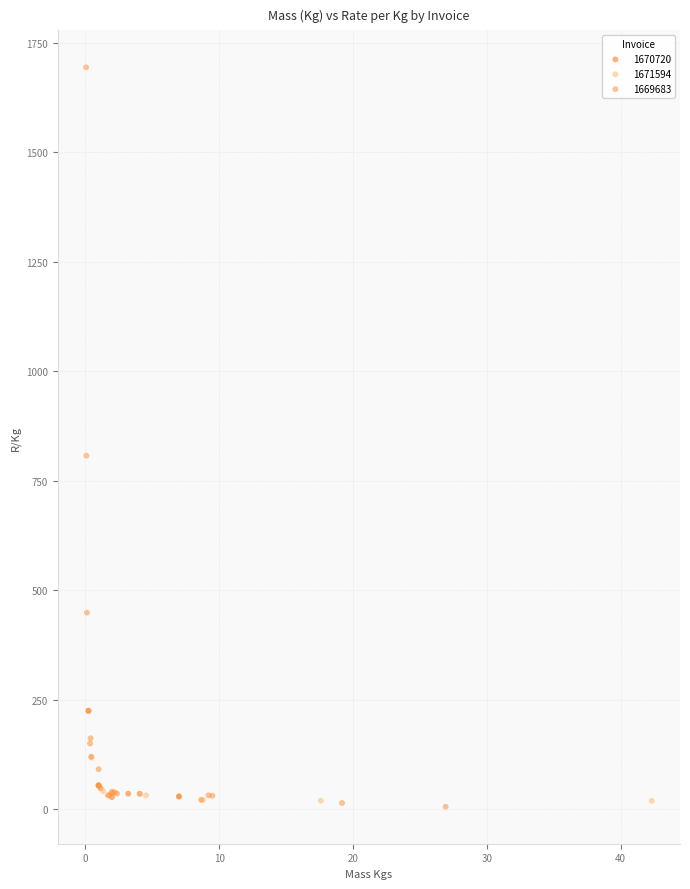

Which series reaches the maximum Y coordinate?

1669683